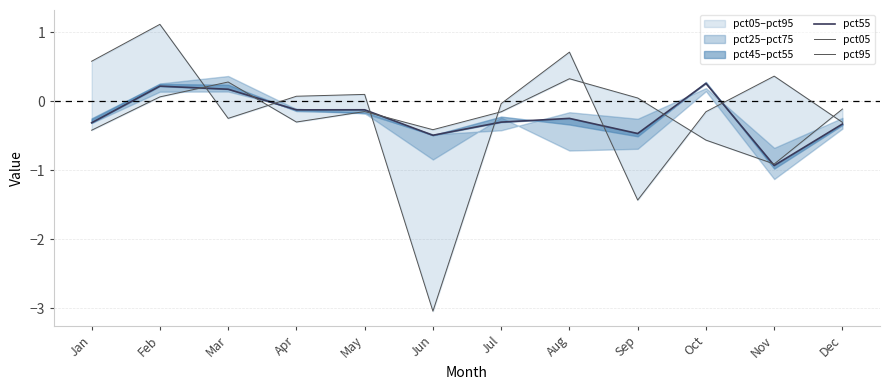

How many positive values does the pct55 series have?

3